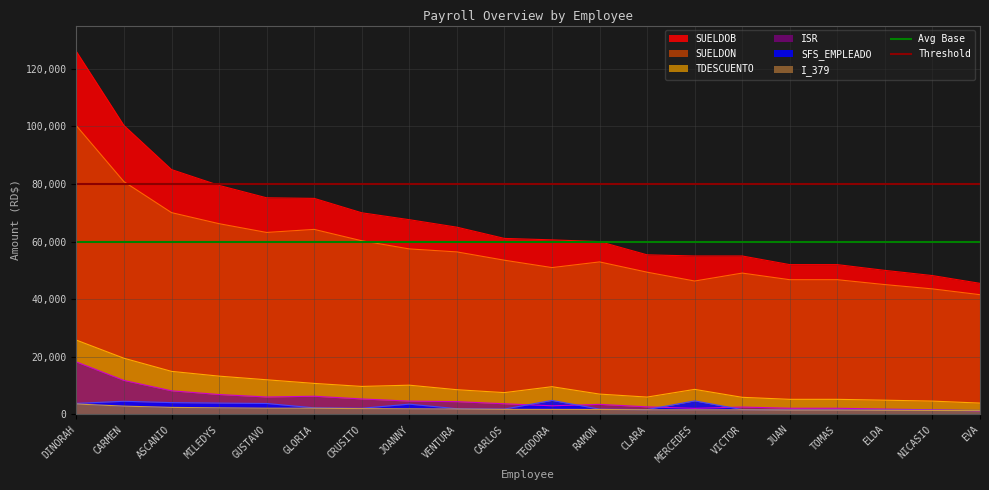

At which category does the chart reach its peak across all series?

DINORAH